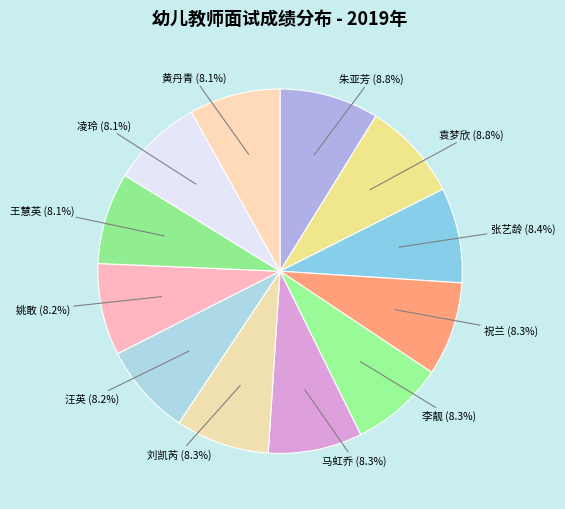

Is 姚敢 the majority of the pie?

No